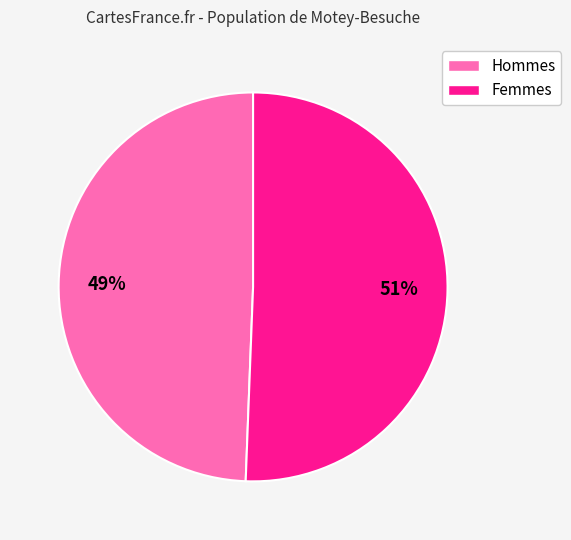

Is there a majority slice in this chart?

Yes